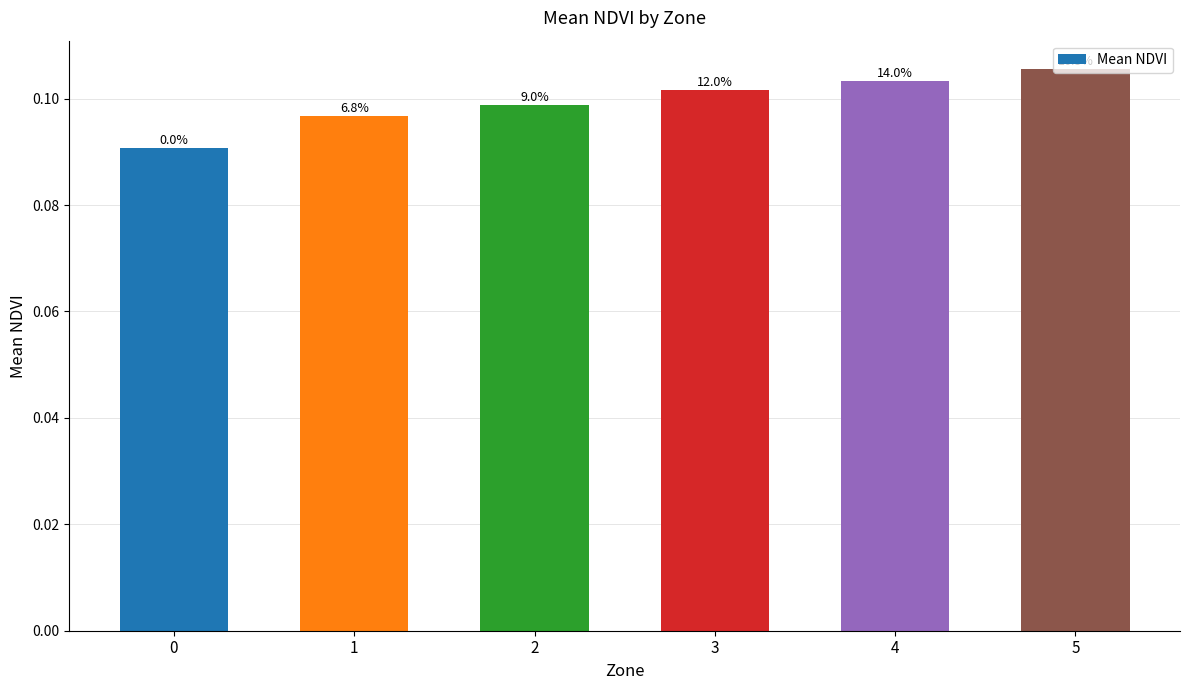

Are the bars horizontal?

No